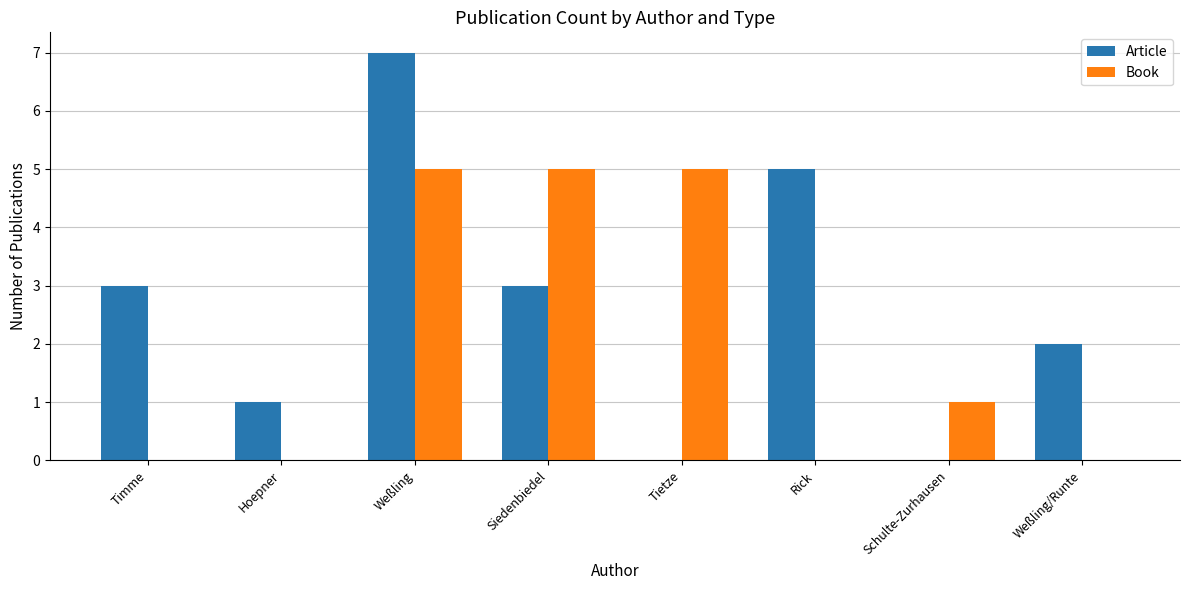

How many groups of bars are there?

8